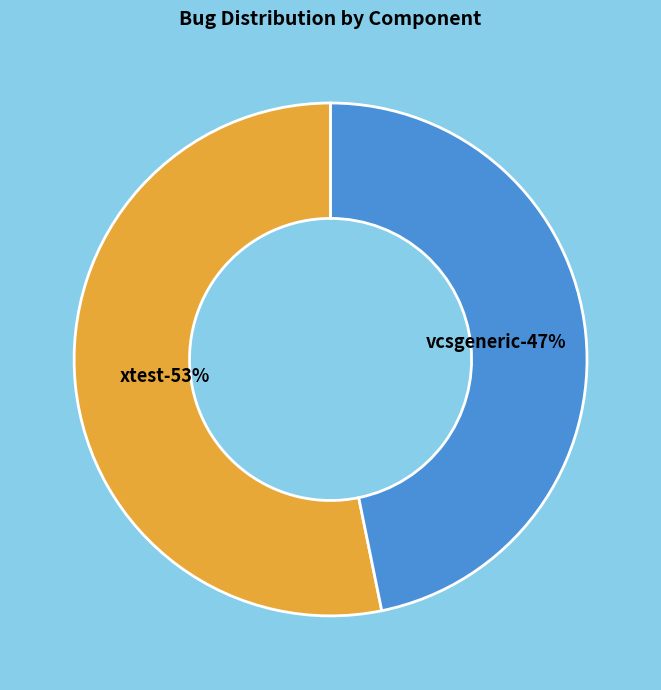

To the nearest percent, what portion does vcsgeneric represent?

47%